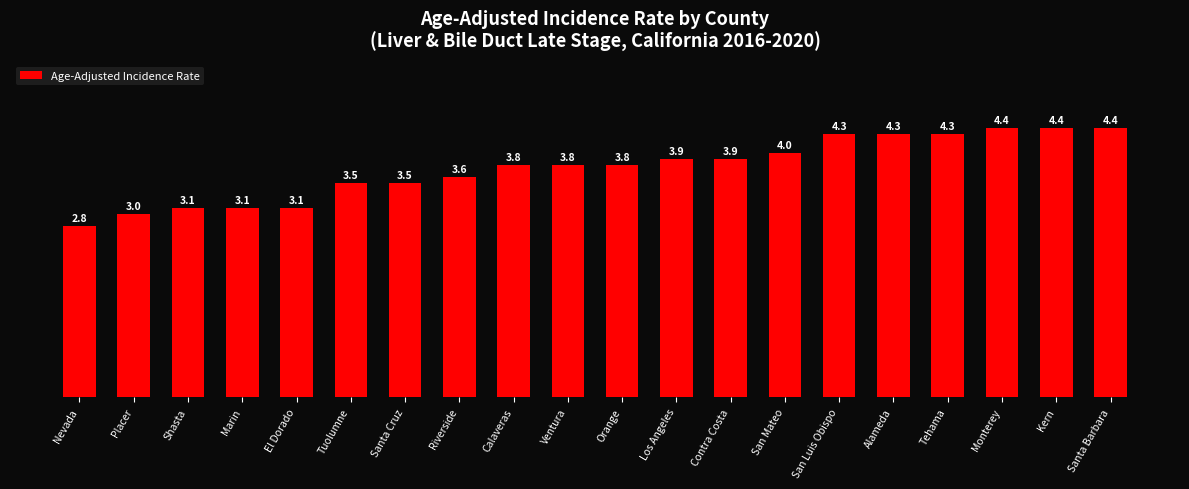

Where is the data nearest to the value 3?

Placer